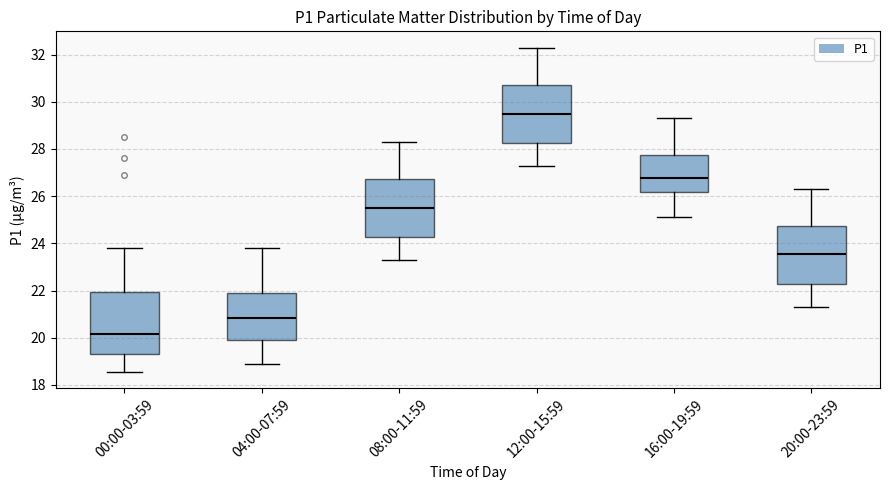

Which box's median line is the lowest?

00:00-03:59